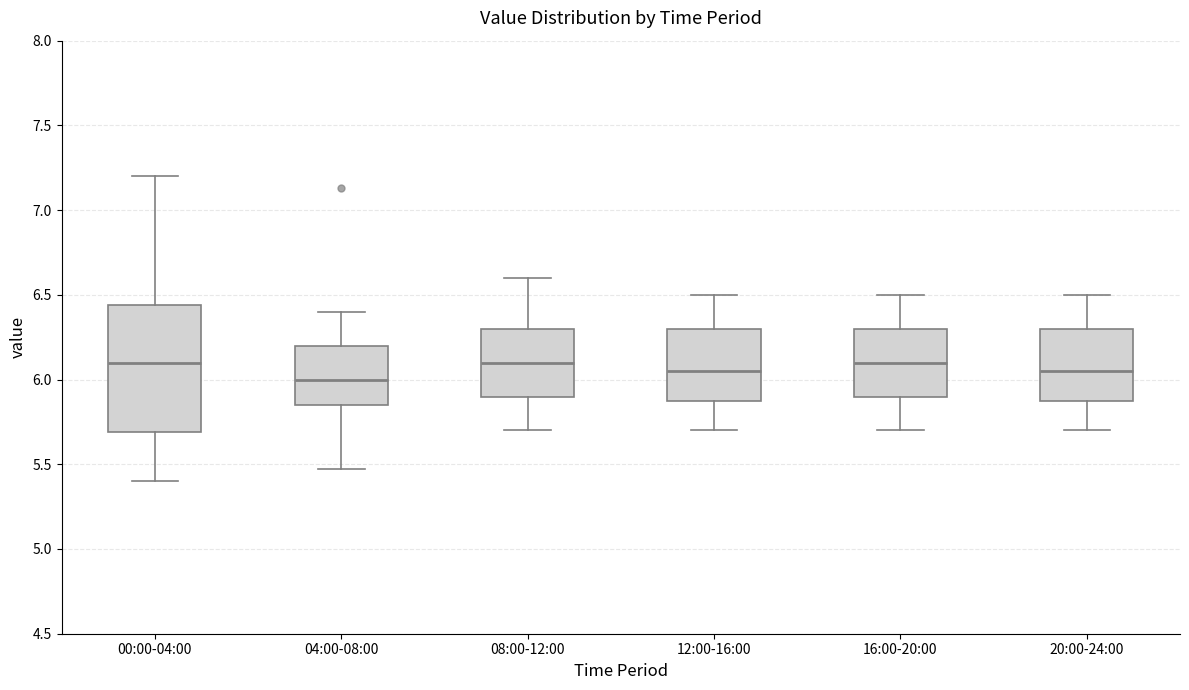

Where is the upper edge of the box for 08:00-12:00 on the y-axis? The values are not printed on the chart, so give them approximately, as read against the axis.

6.30